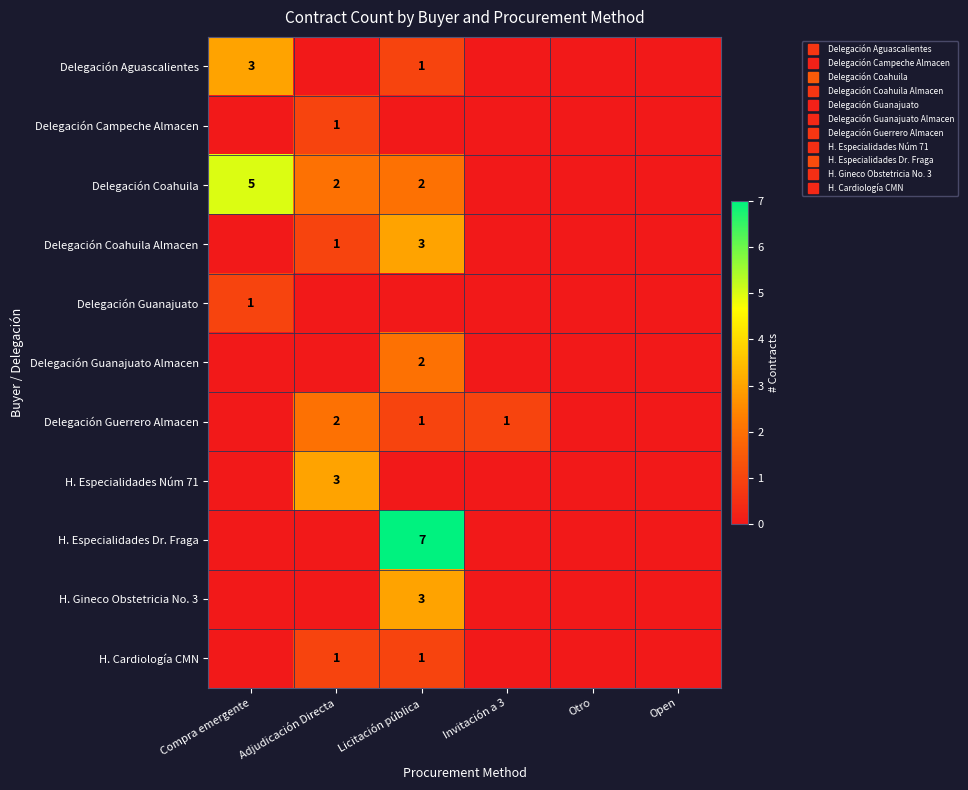

What is the difference between the Delegación Coahuila values at Adjudicación Directa and Invitación a 3?

2